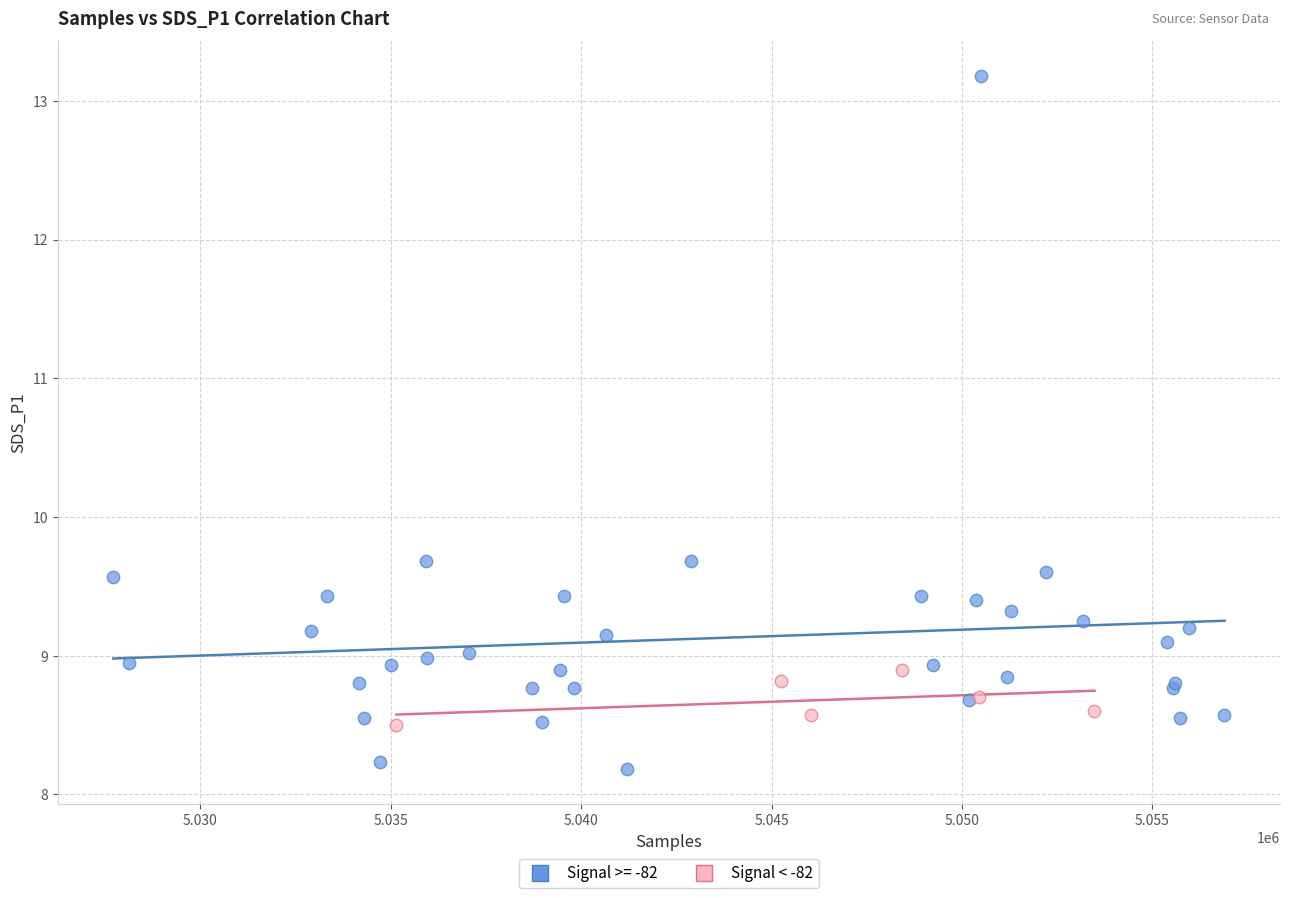

Which series contains the lowest Y value?

Signal >= -82